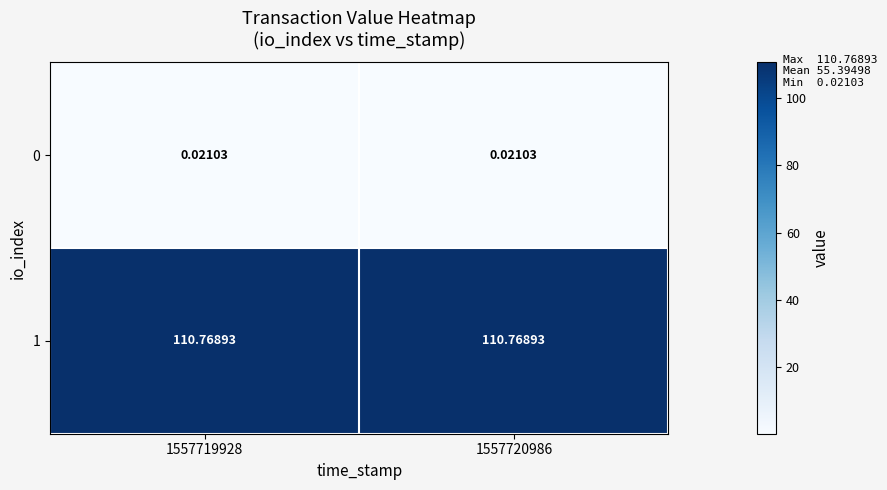

Is the value of 0 at 1557719928 greater than the value of 1 at 1557719928?

No